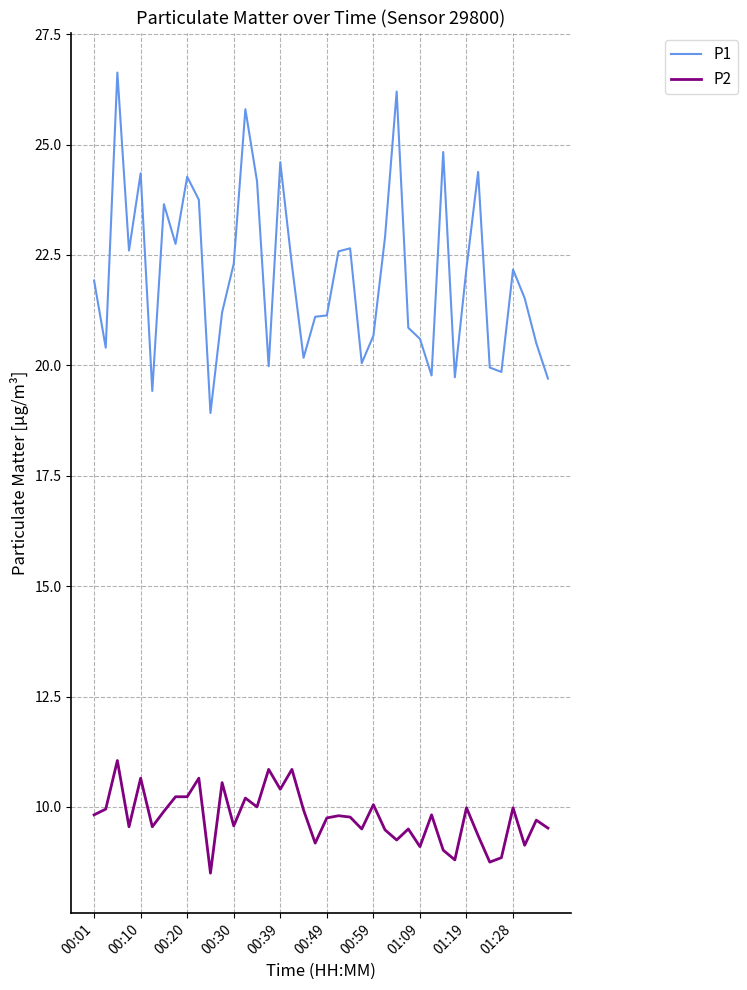

What are all the series names shown in the legend?

P1, P2